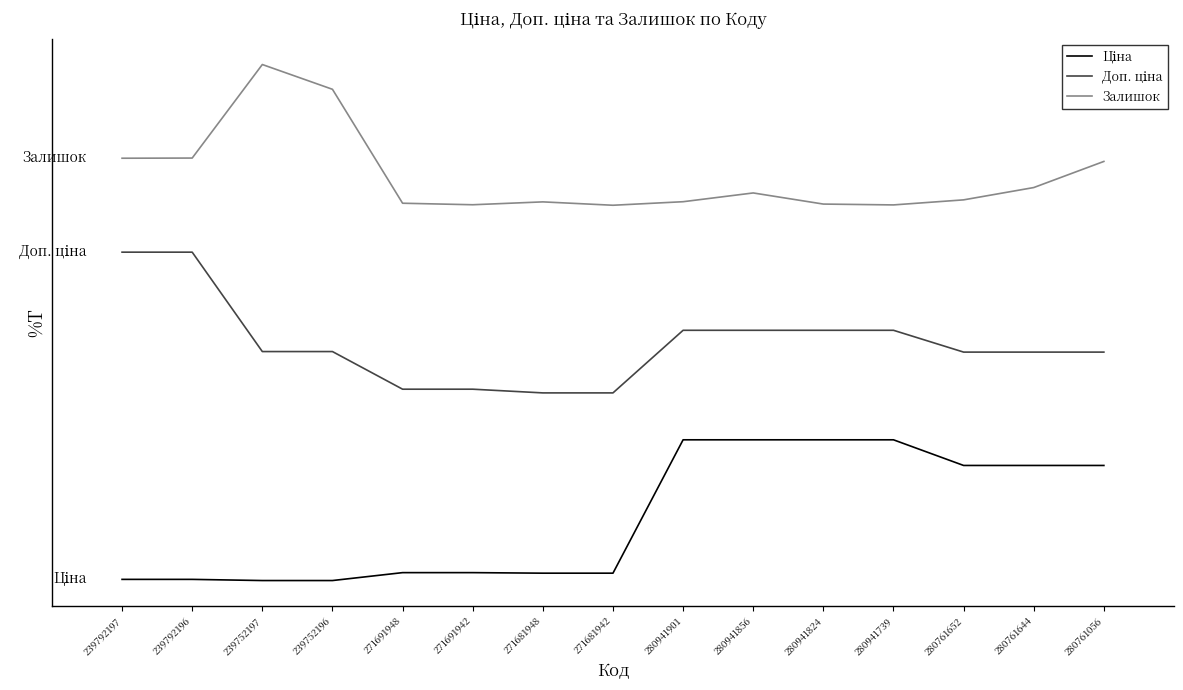

True or false: Ціна and Залишок intersect in this chart.

False